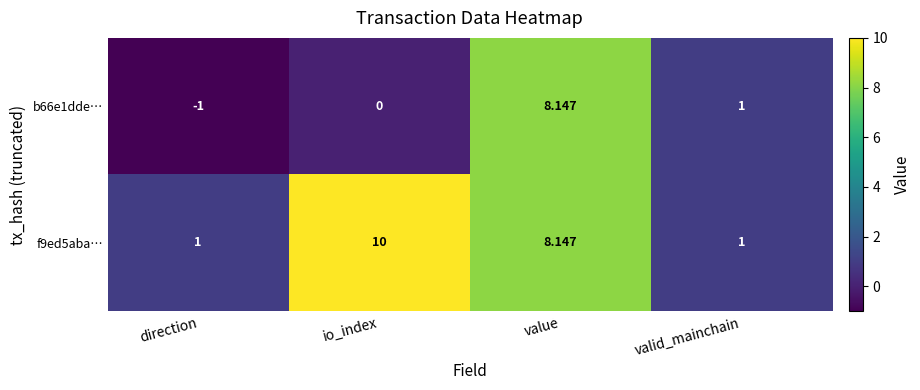

Where is f9ed5aba… nearest to the value 5?

value